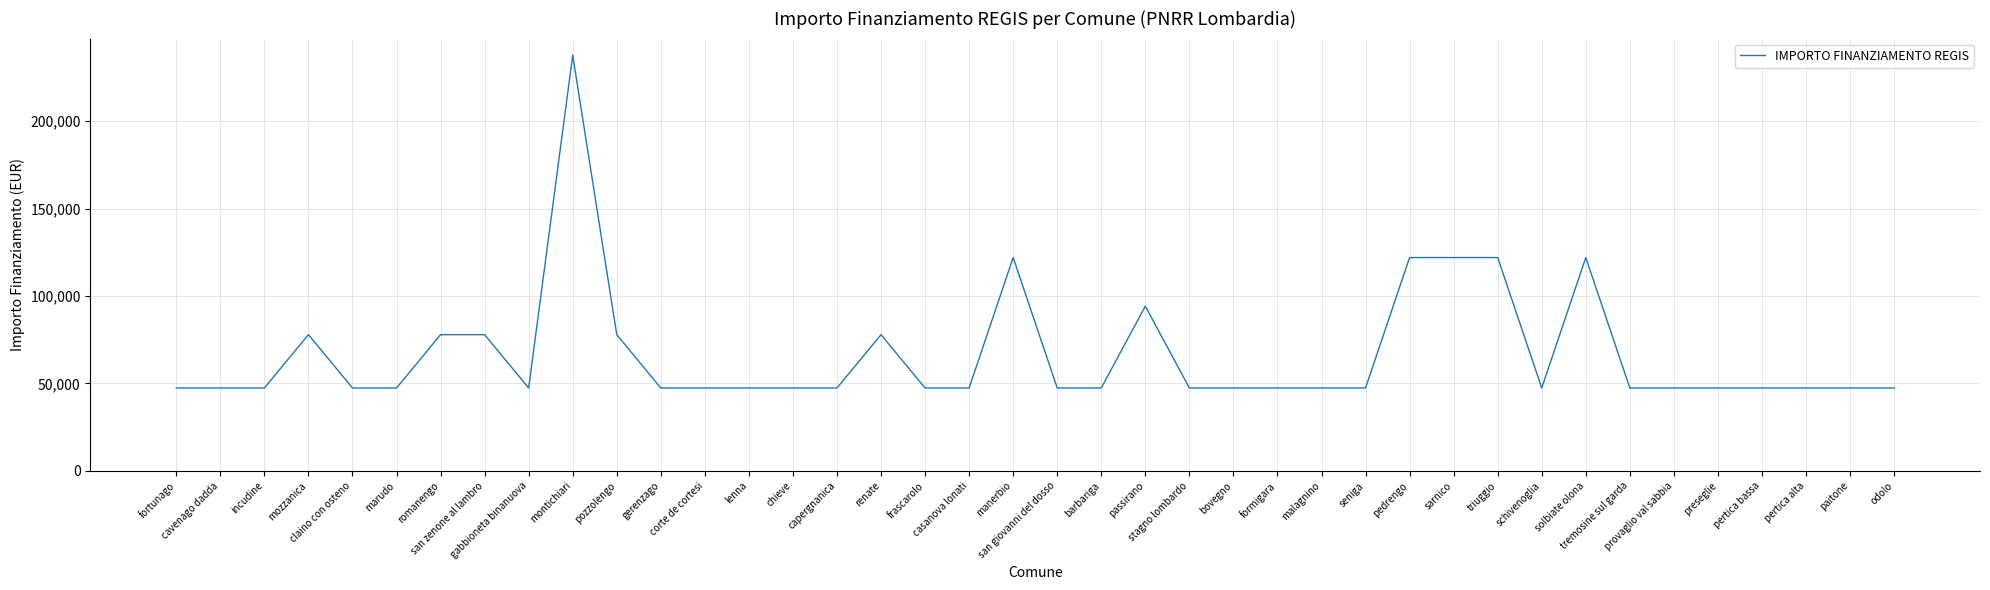

How many distinct data groups are displayed?

1